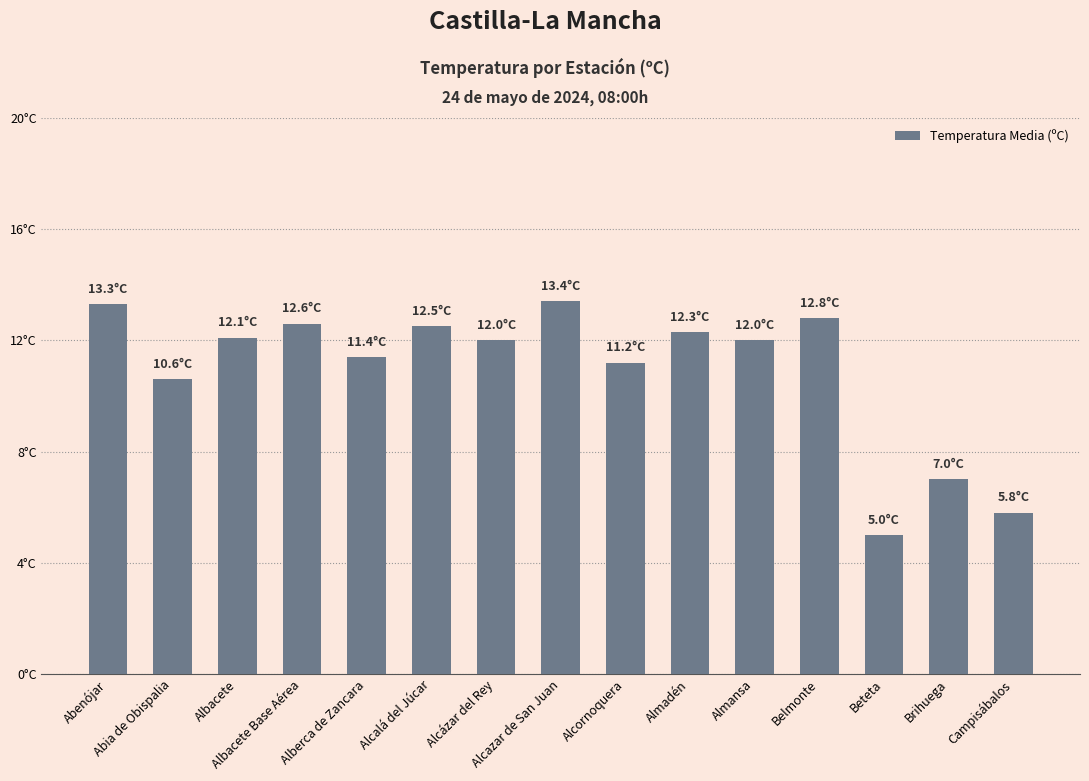

Does the chart contain any negative values?

No